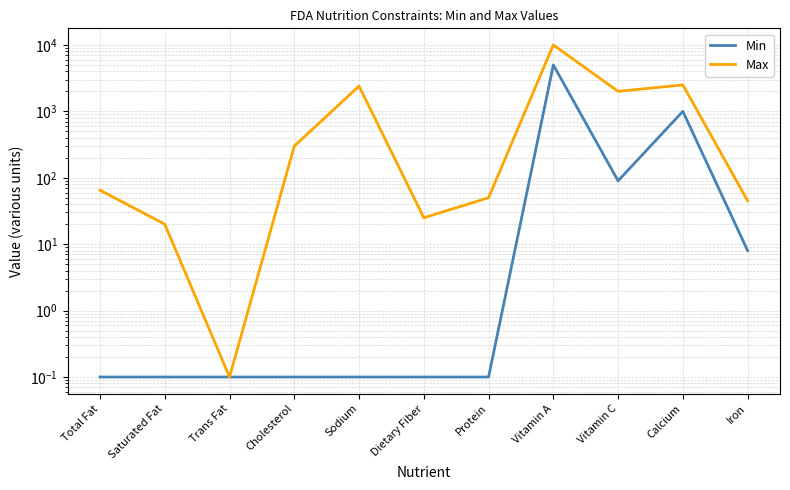

What are all the series names shown in the legend?

Min, Max